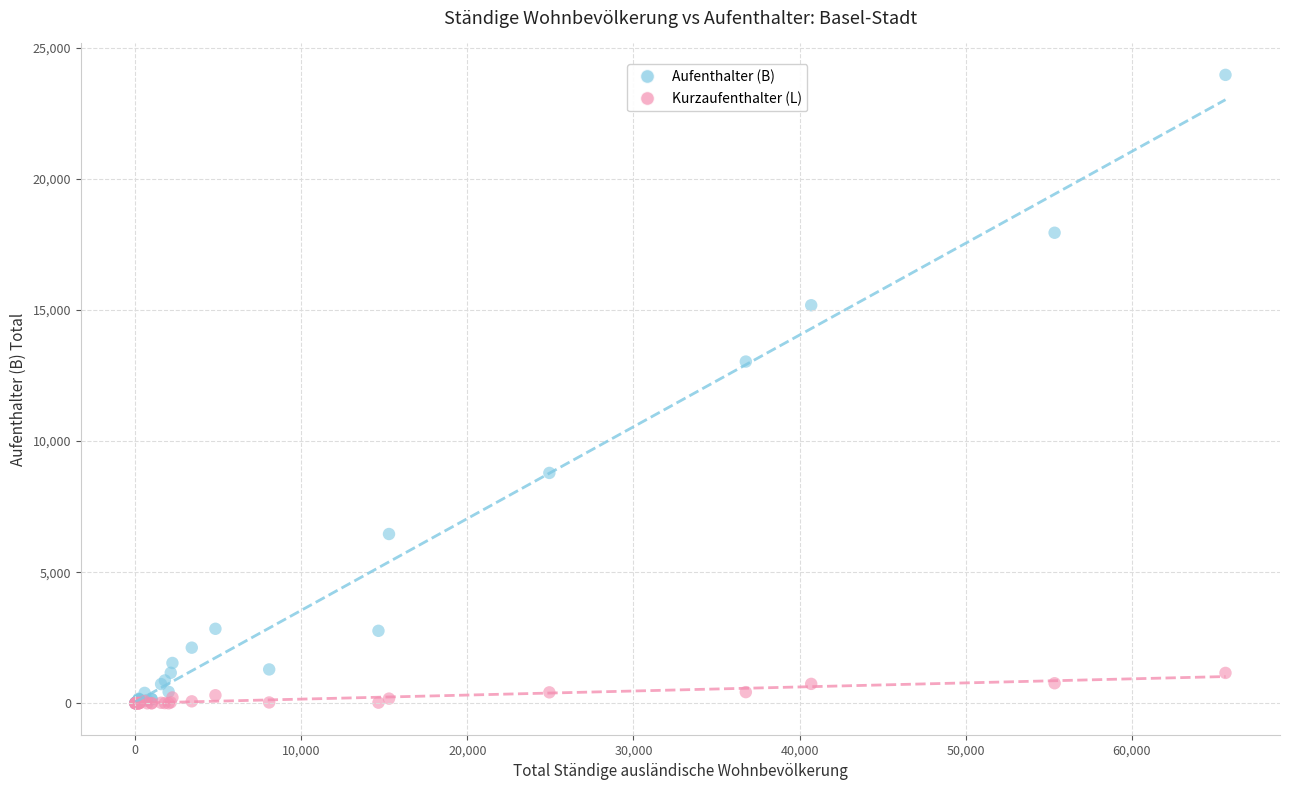

Which series reaches the maximum Y coordinate?

Aufenthalter (B)